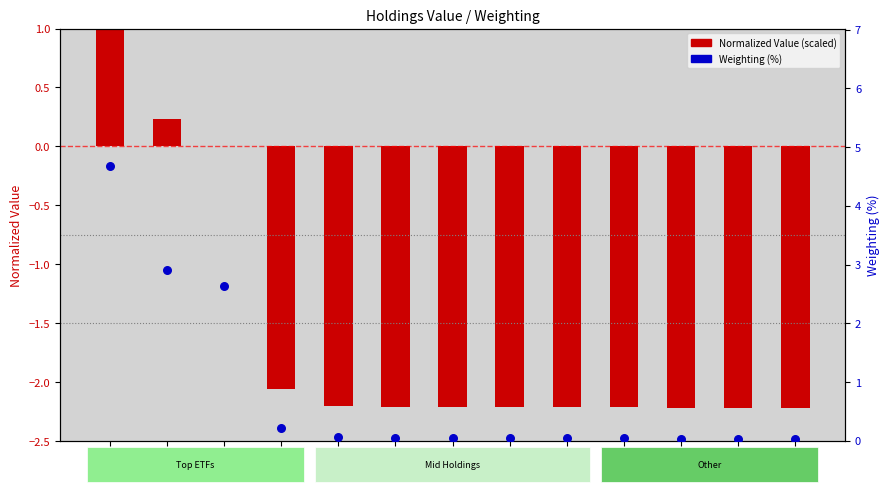

At how many categories does at least one series exceed 0?

13